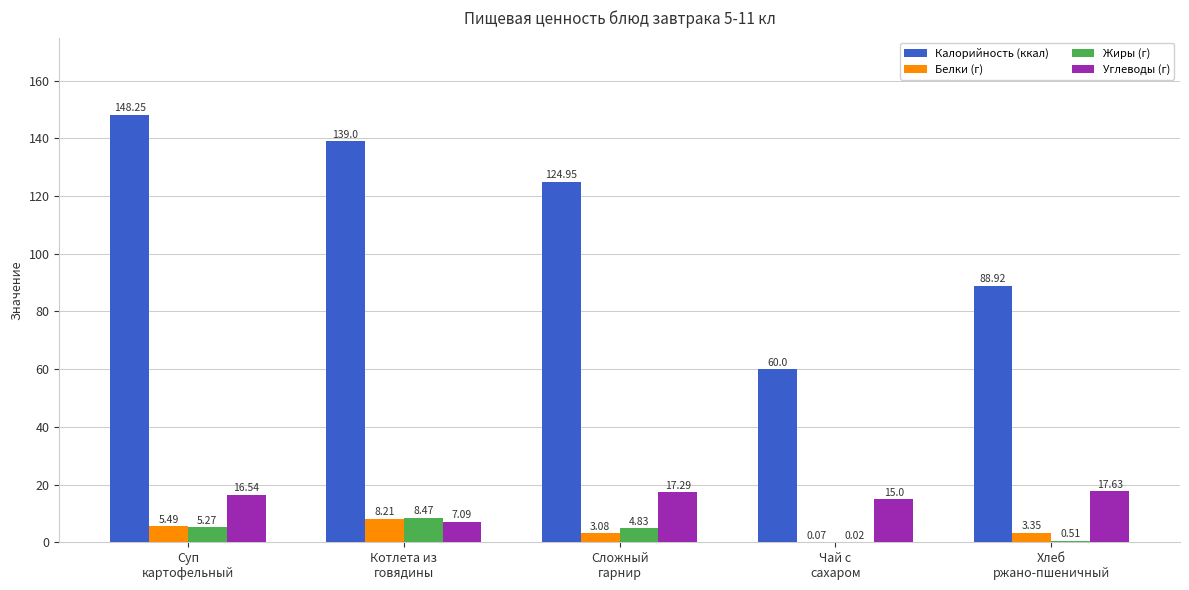

Where is Белки (г) nearest to the value 4?

Хлеб
ржано-пшеничный